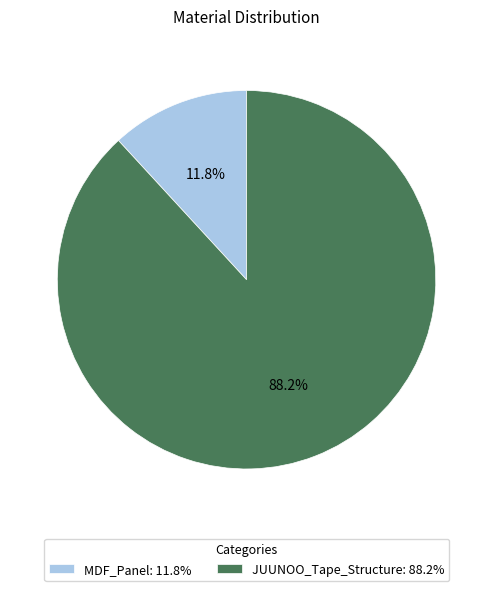

To the nearest percent, what percentage of the pie is JUUNOO_Tape_Structure?

88%